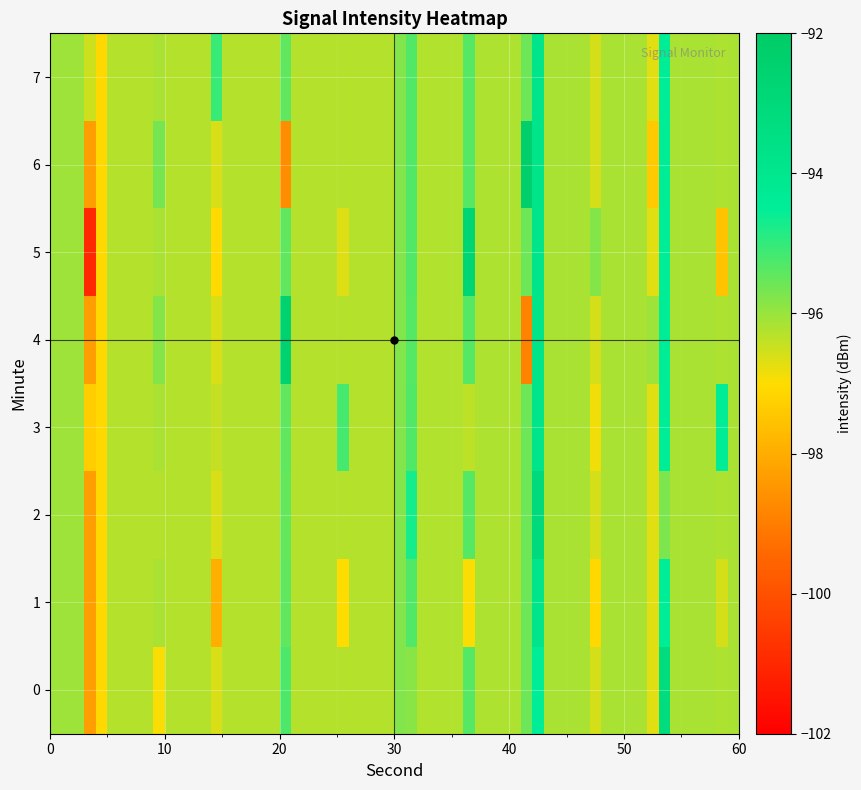

What is the minimum value for 2?

-96.3